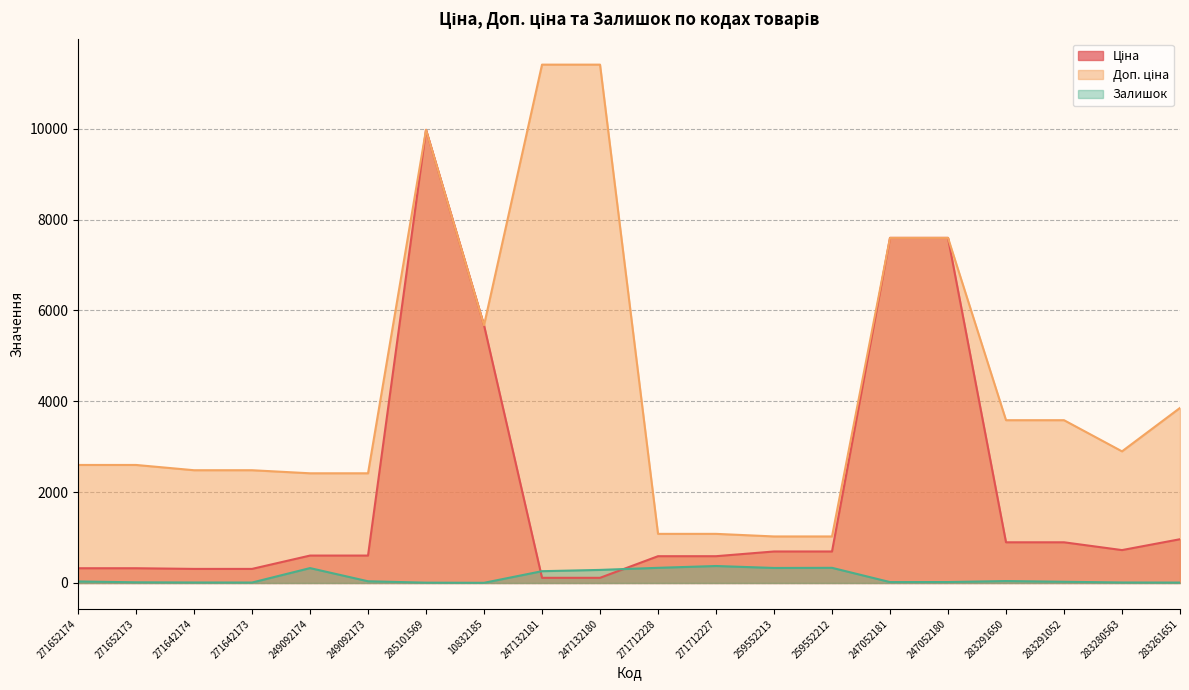

List the series in order of their overall mean, highest first.

Доп. ціна, Ціна, Залишок